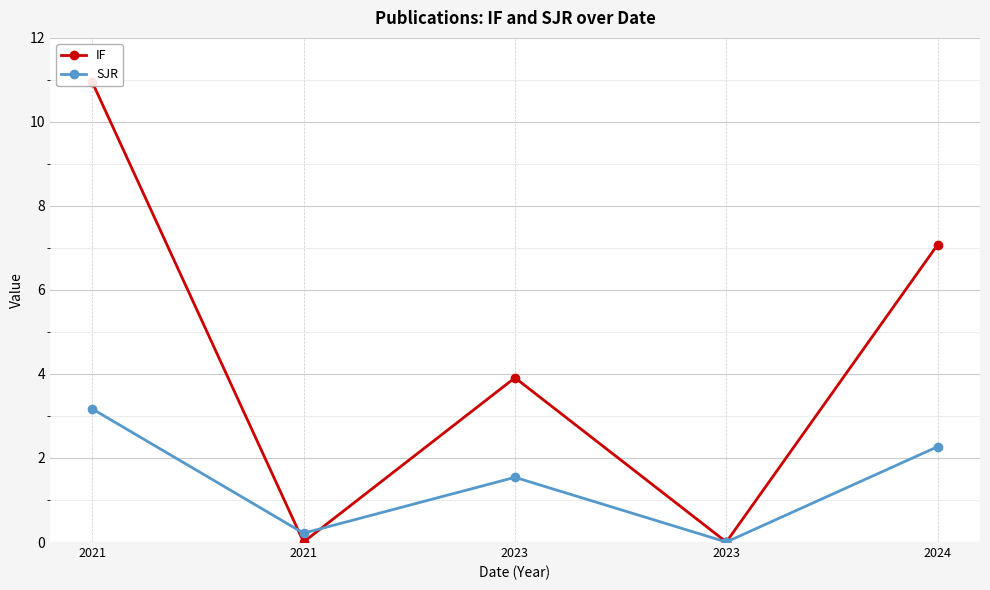

Reading left to right, extract all data points from this chart.

IF: 2021=10.9	2021=0.0	2023=3.9	2023=0.0	2024=7.1
SJR: 2021=3.2	2021=0.2	2023=1.5	2023=0.0	2024=2.3